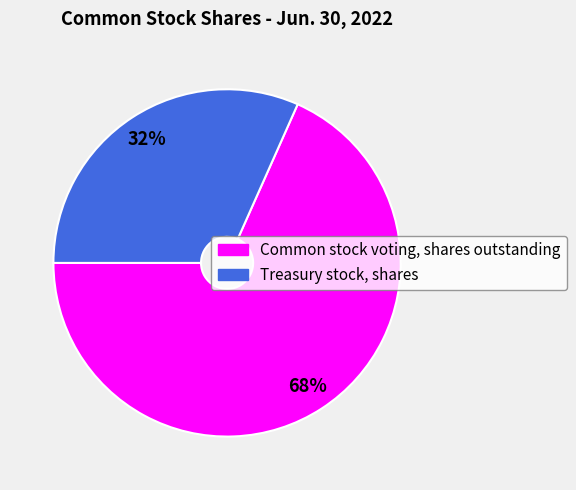

To the nearest percent, what is the average slice percentage?

50%